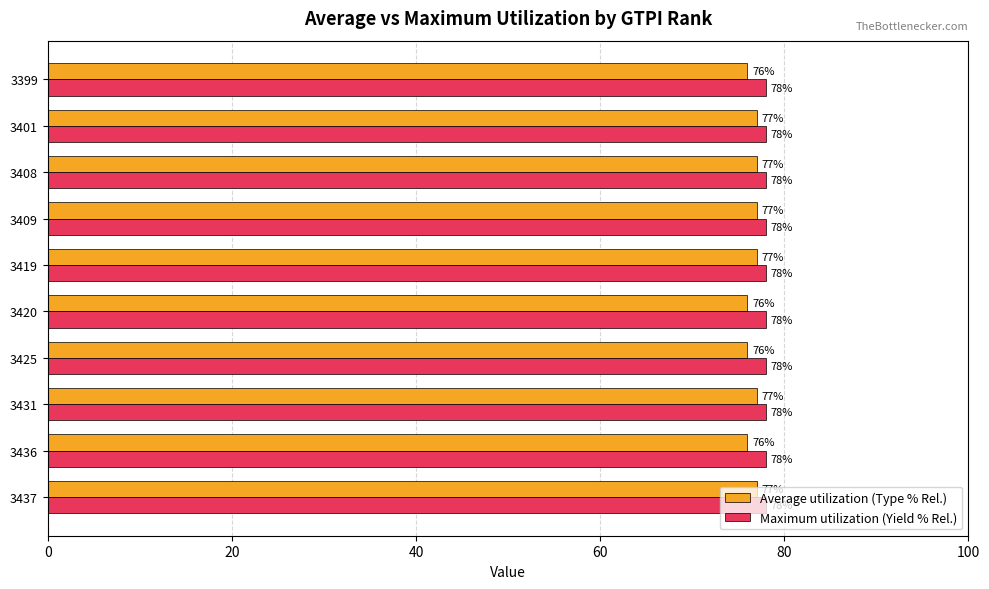

How many Average utilization (Type % Rel.) values are between 76 and 77?

10